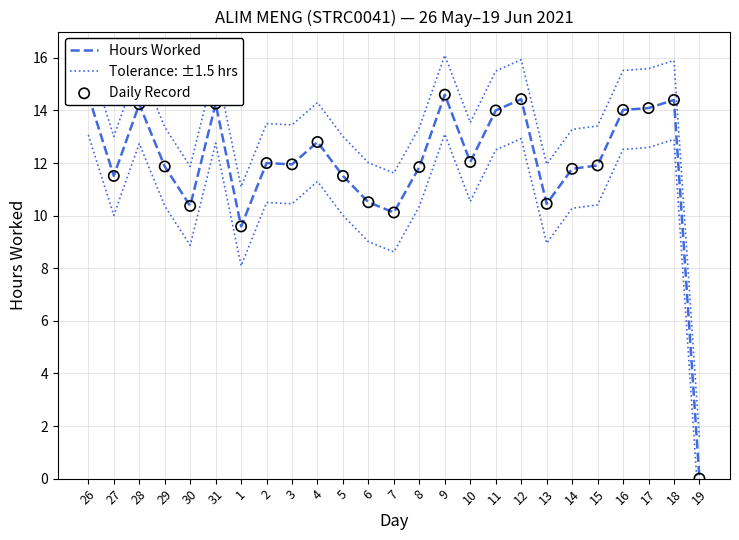

What are all the series names shown in the legend?

Hours Worked, Tolerance: ±1.5 hrs, Daily Record